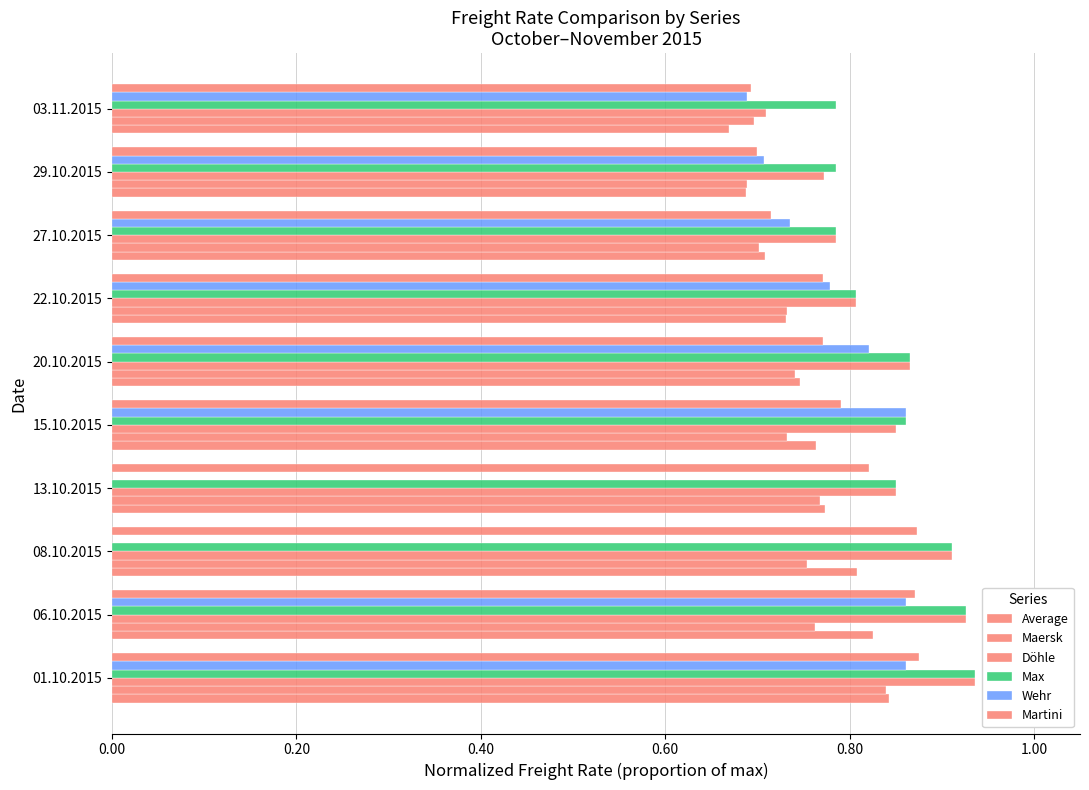

What is the maximum value for Average?

0.8